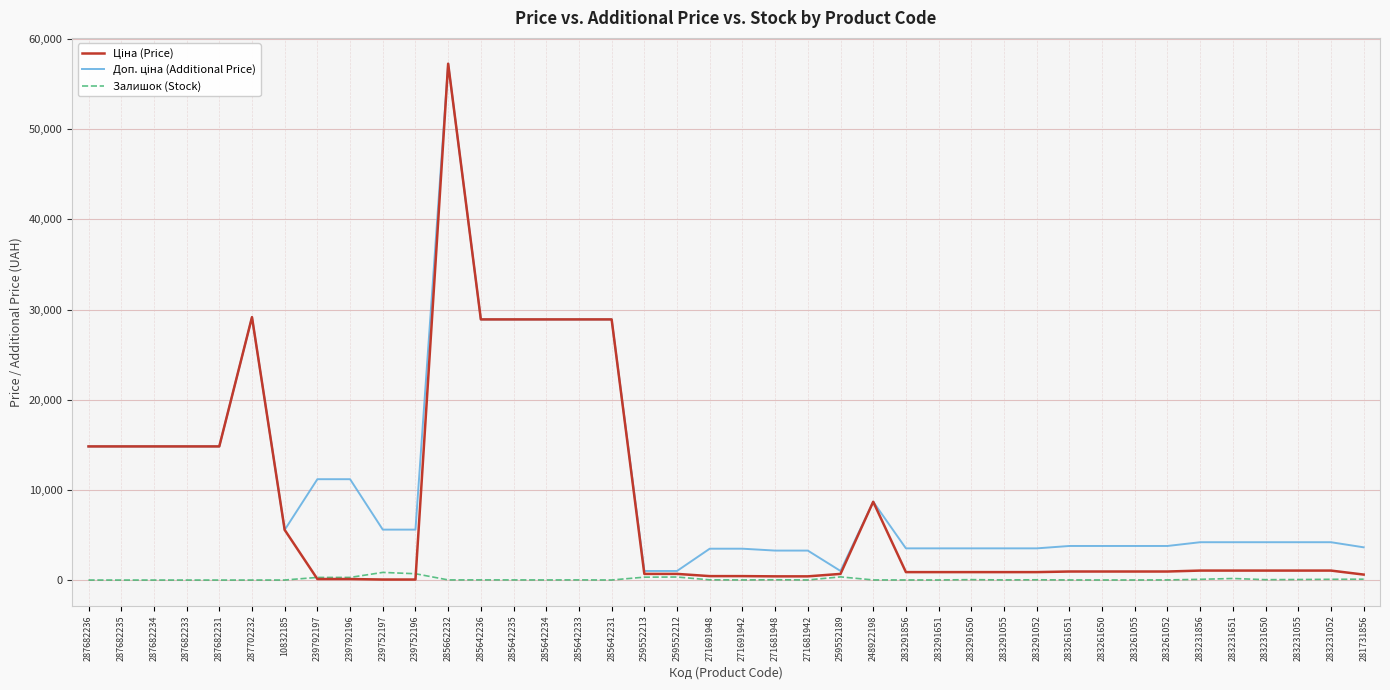

What is the spread (max minus min) of values at 287682233?

14817.6